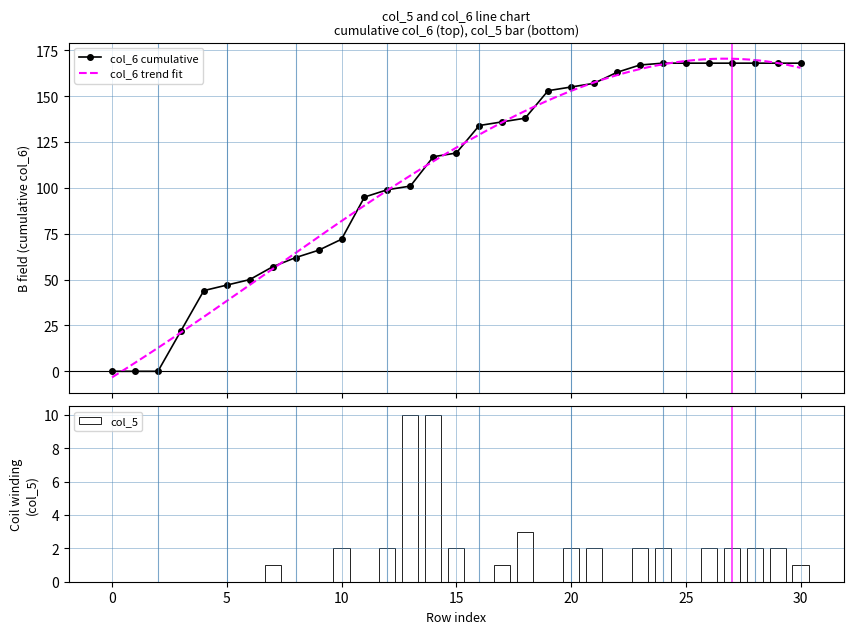

Reading left to right, transcribe all the data shown in this chart.

0=0	1=0	2=0	3=0	4=0	5=0	6=0	7=1	8=0	9=0	10=2	11=0	12=2	13=10	14=10	15=2	16=0	17=1	18=3	19=0	20=2	21=2	22=0	23=2	24=2	25=0	26=2	27=2	28=2	29=2	30=1